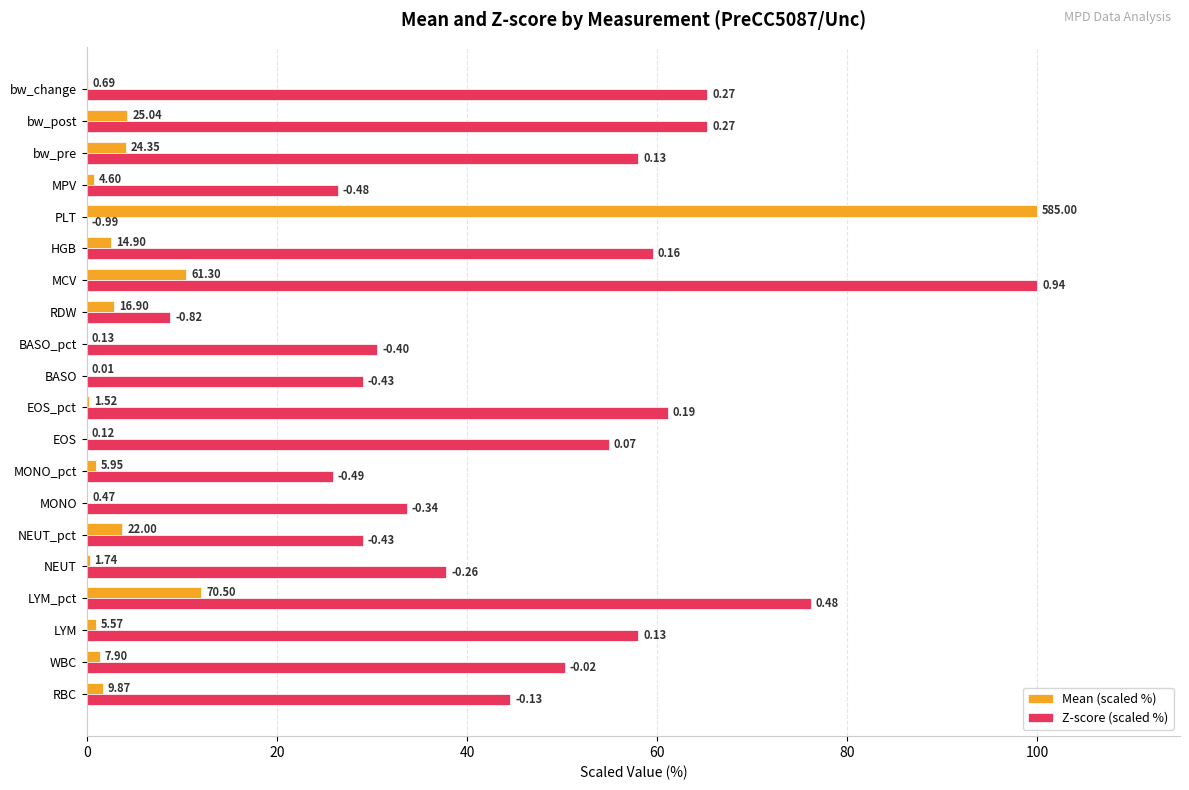

What are all the series names shown in the legend?

Mean (scaled %), Z-score (scaled %)